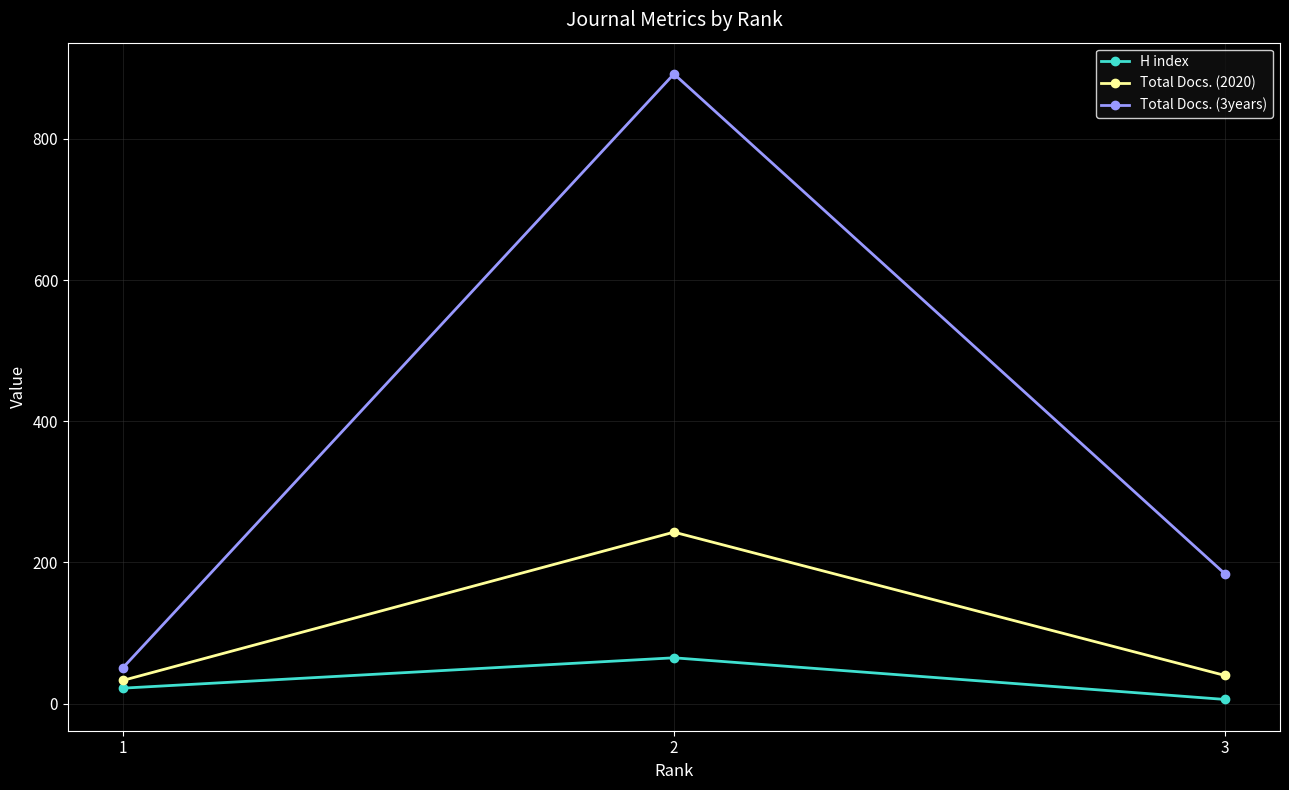

What is the value of the H index point at the 3rd from the left?

6